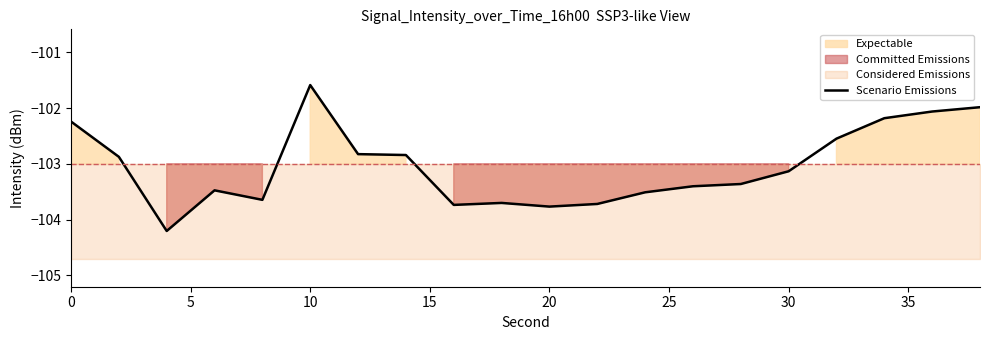

Which category has the highest value in the Scenario Emissions series?

10